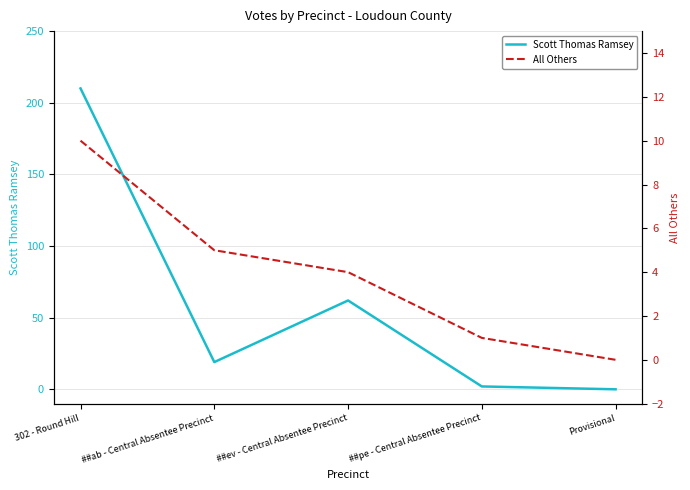

Is it true that Scott Thomas Ramsey equals 210 at 302 - Round Hill?

True